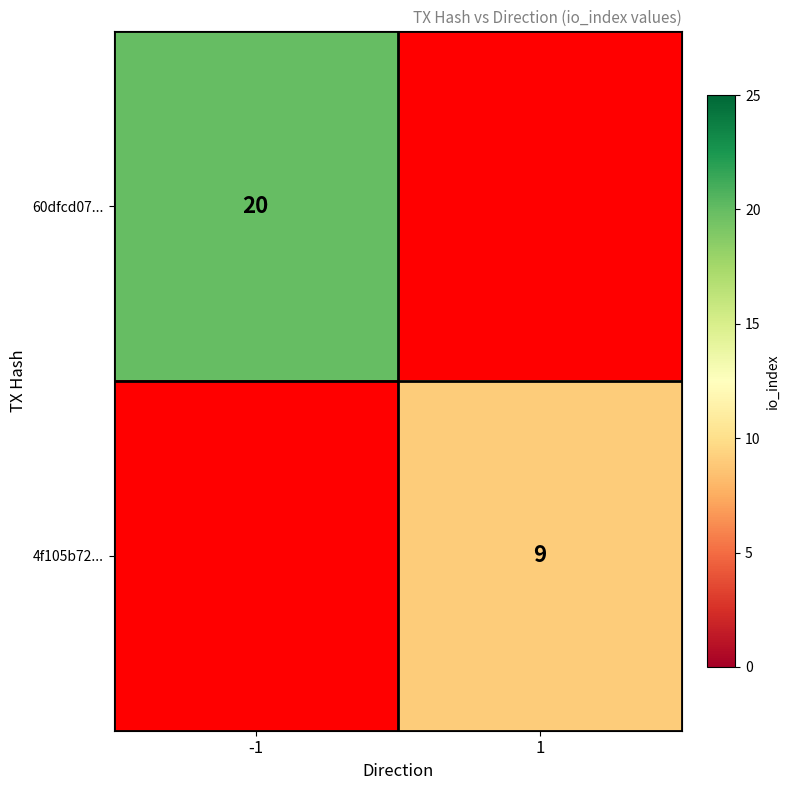

Is the value of 4f105b72... at 1 greater than the value of 60dfcd07... at -1?

No